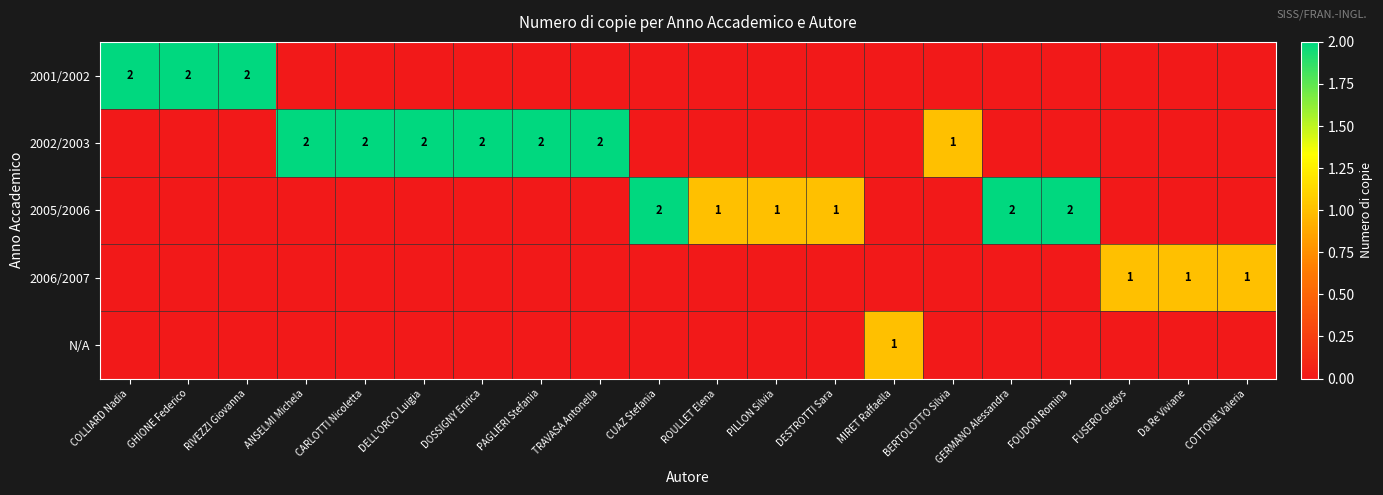

At which category is the sum across all series the highest?

COLLIARD Nadia